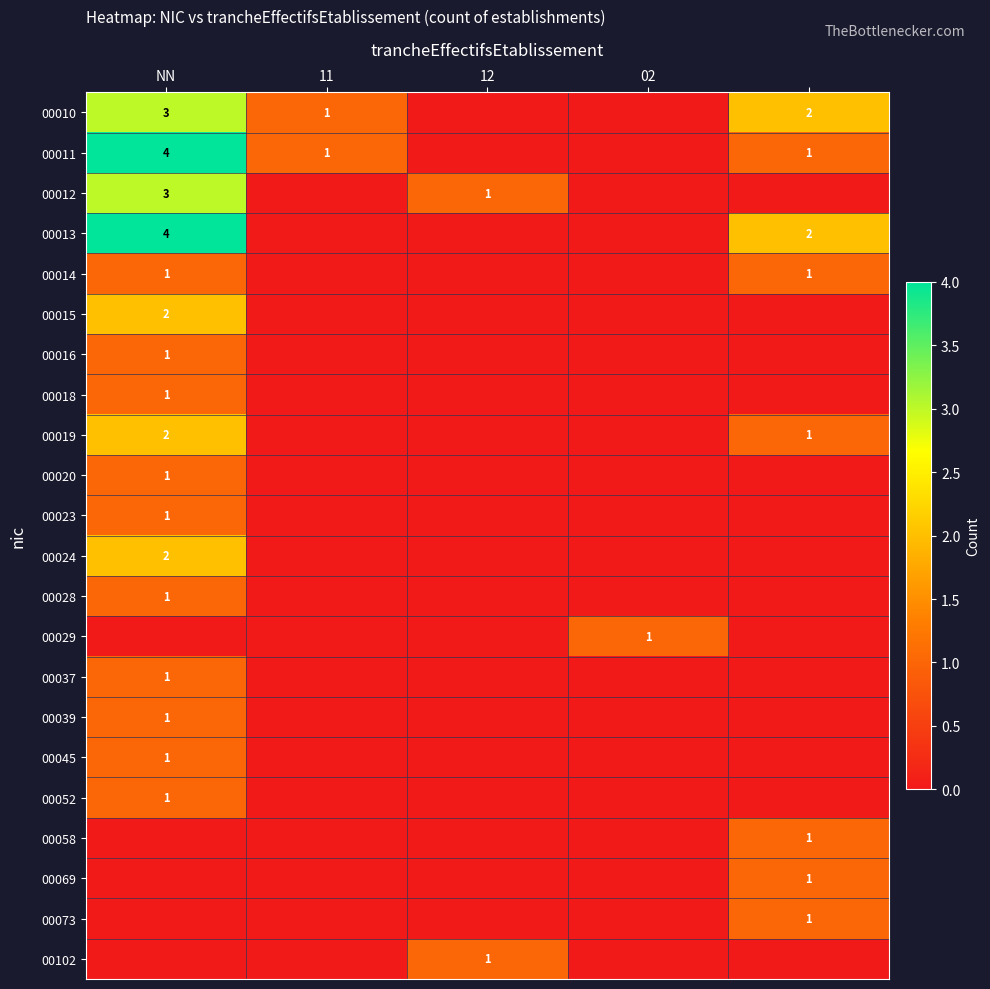

The 00045 series shows 1 at NN. True or false?

True